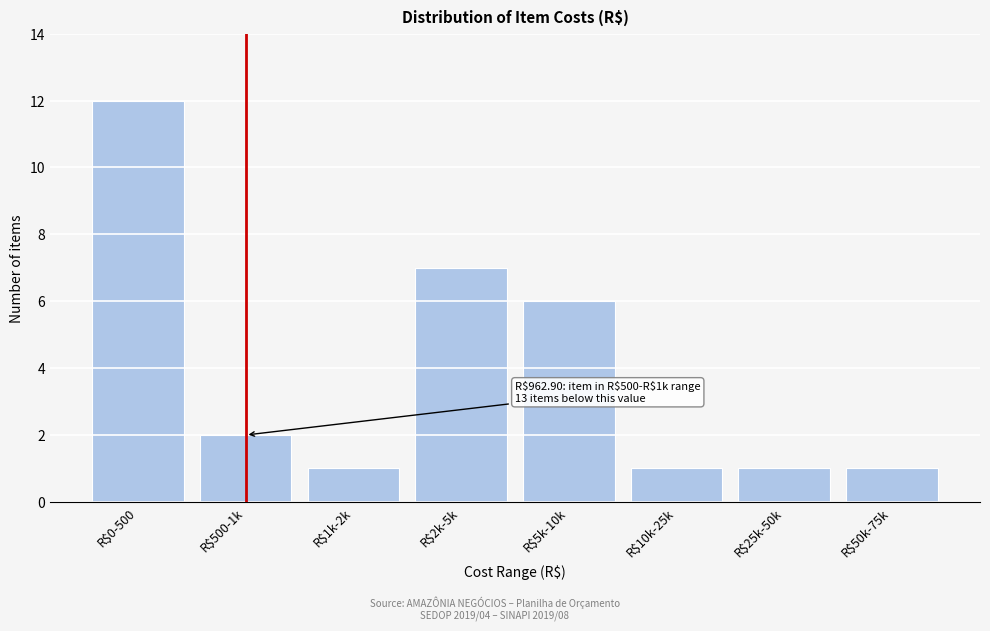

Reading left to right, transcribe all the data shown in this chart.

12	2	1	7	6	1	1	1